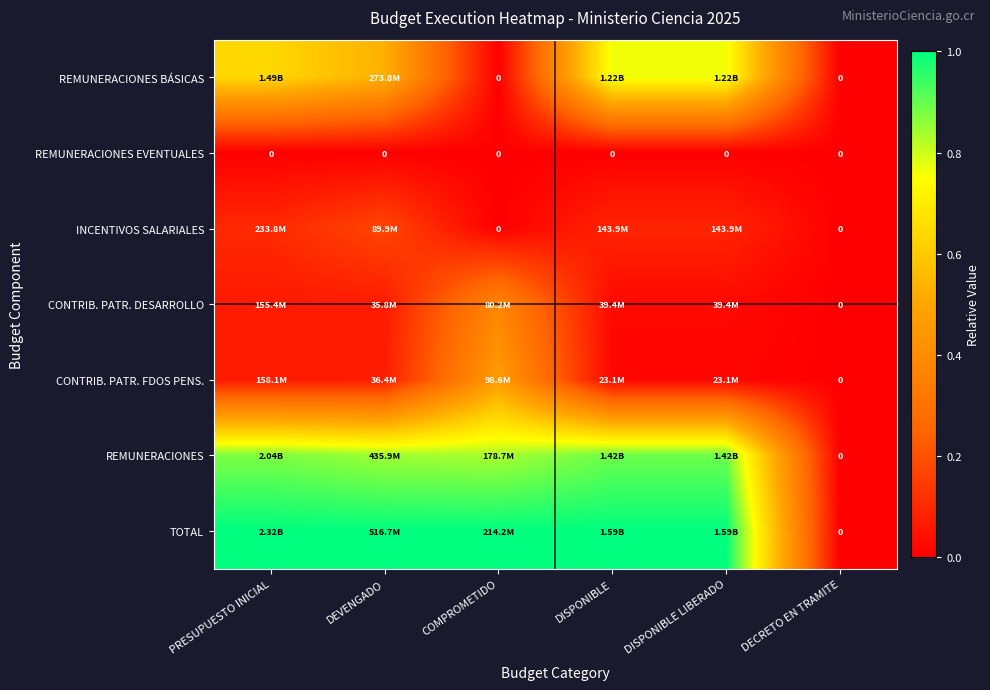

At DISPONIBLE, list the series in order from largest to smallest.

TOTAL, REMUNERACIONES, REMUNERACIONES BÁSICAS, INCENTIVOS SALARIALES, CONTRIB. PATR. DESARROLLO, CONTRIB. PATR. FDOS PENS., REMUNERACIONES EVENTUALES